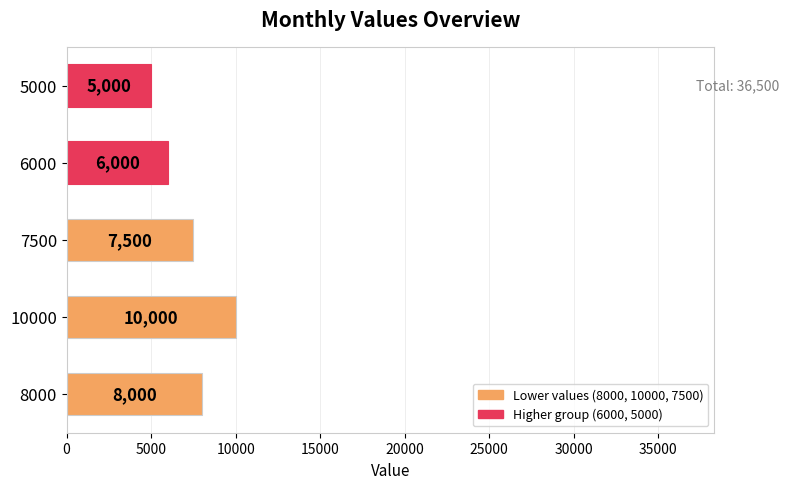

Reading top to bottom, transcribe all the data shown in this chart.

5000	6000	7500	10000	8000